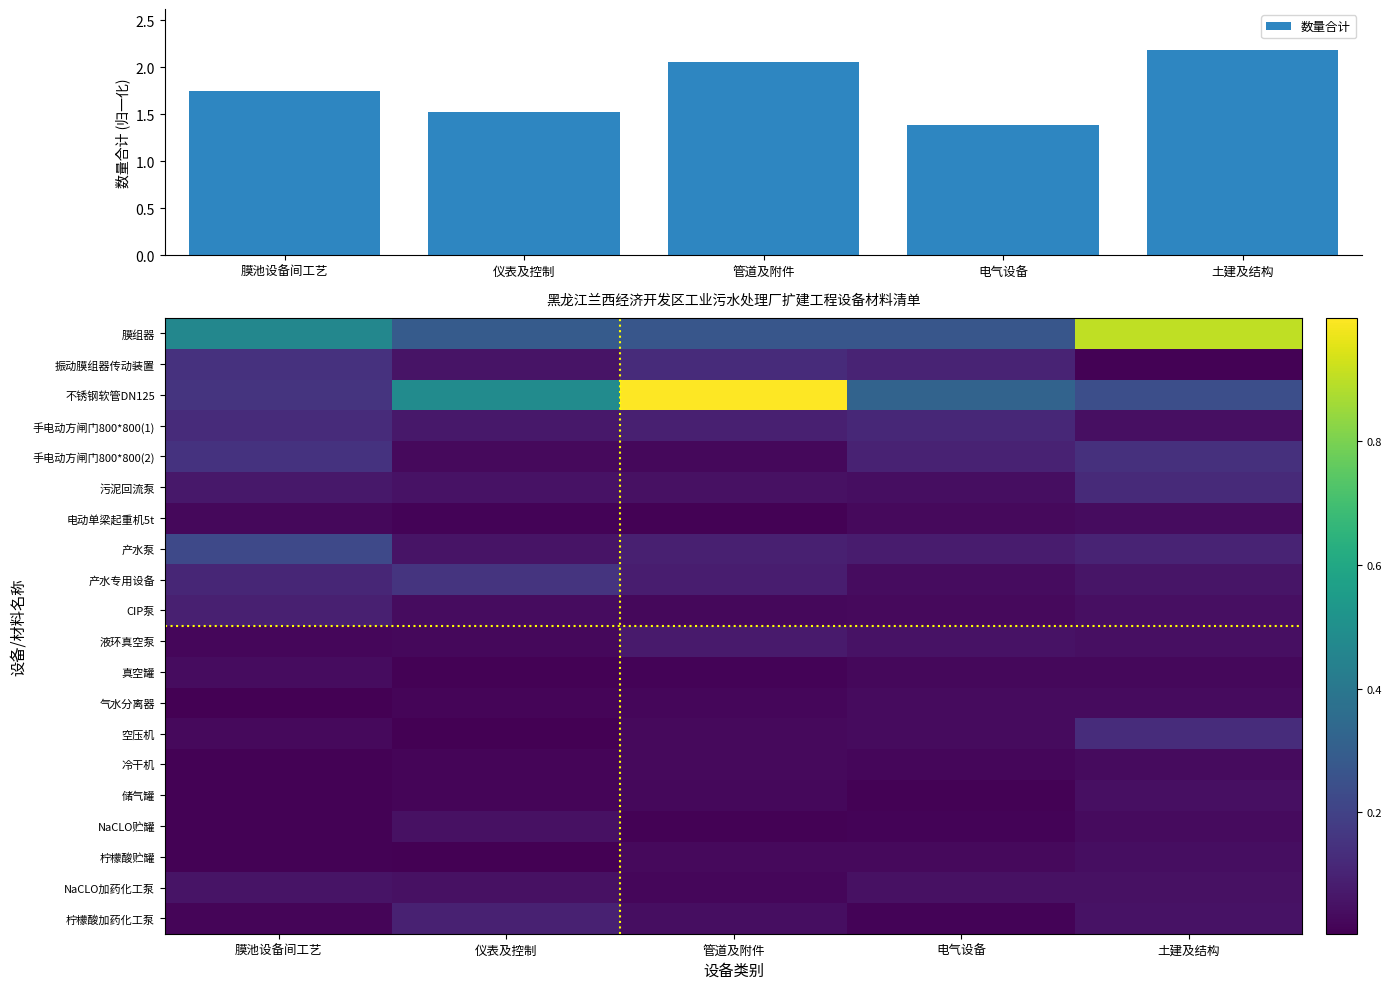

What is the maximum value for 数量合计?

2.2